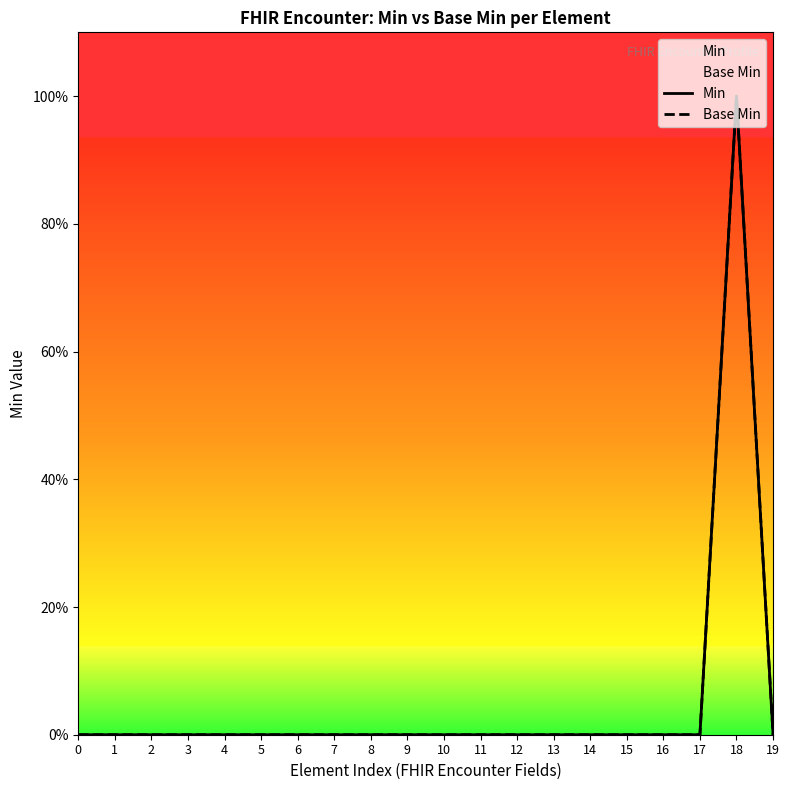

What is the highest value of the Base Min series?

1